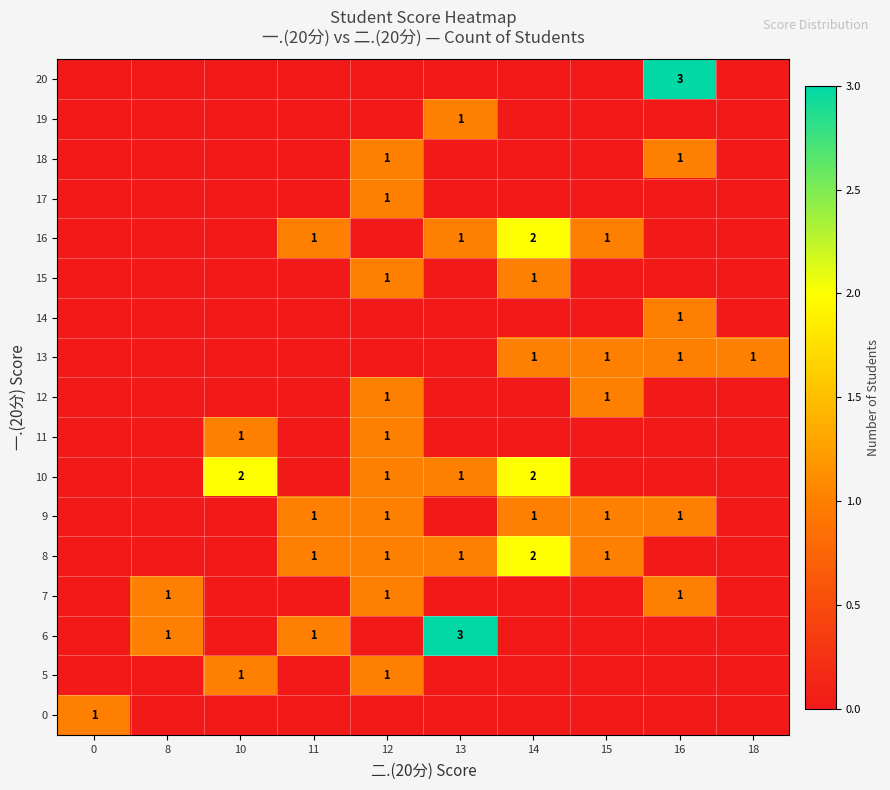

What is the approximate value of row_2 at 11?

1